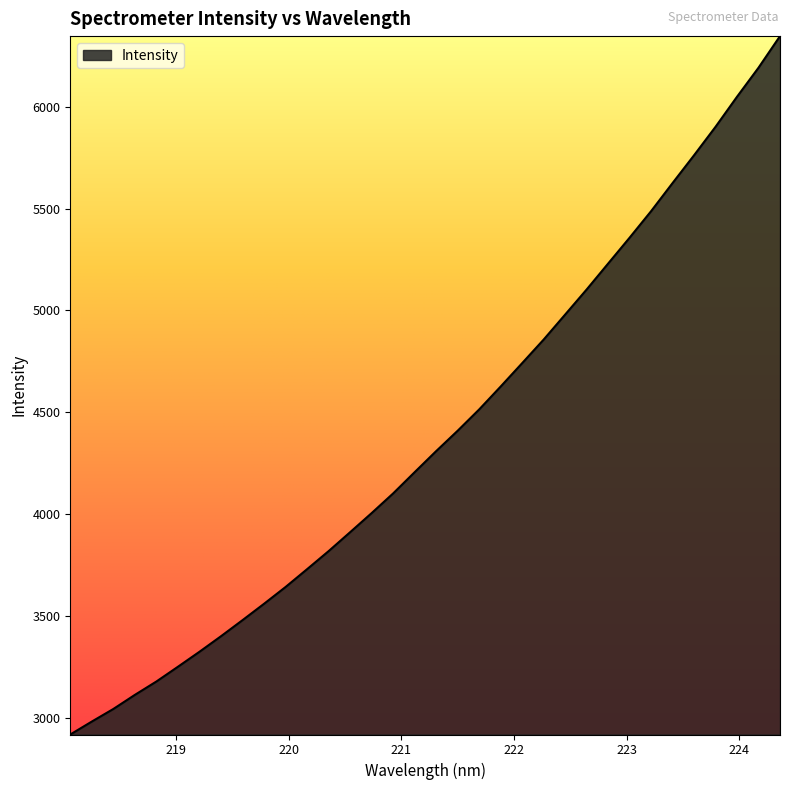

What is the minimum value shown in the chart?

2920.4